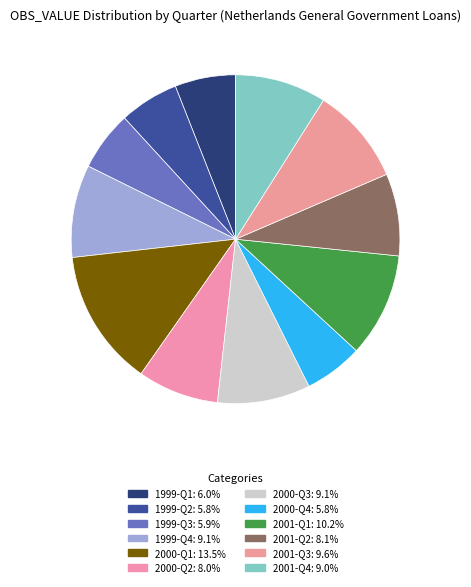

Between 2001-Q4 and 1999-Q4, which is larger?

1999-Q4